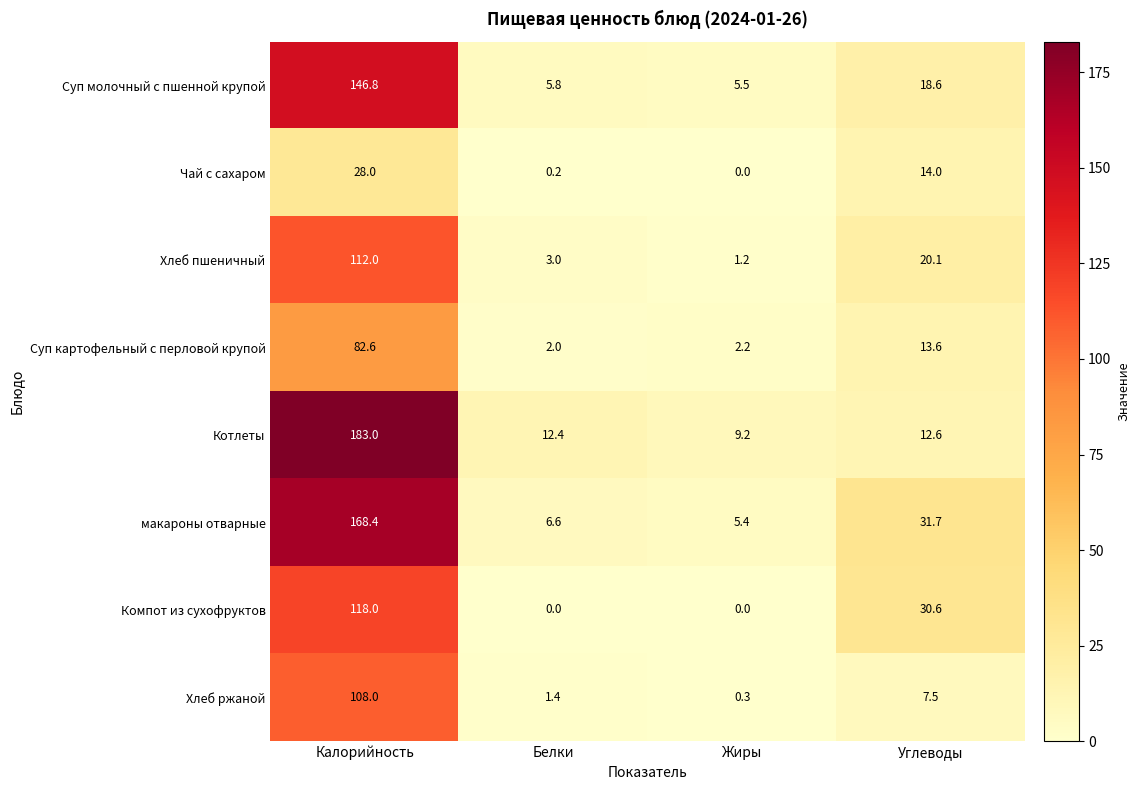

Is it true that Хлеб пшеничный equals 1.7 at Жиры?

False